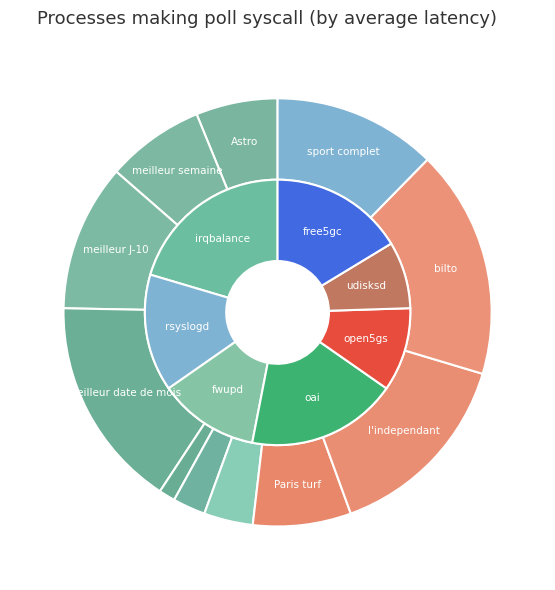

Count the number of slices in the pie.

11